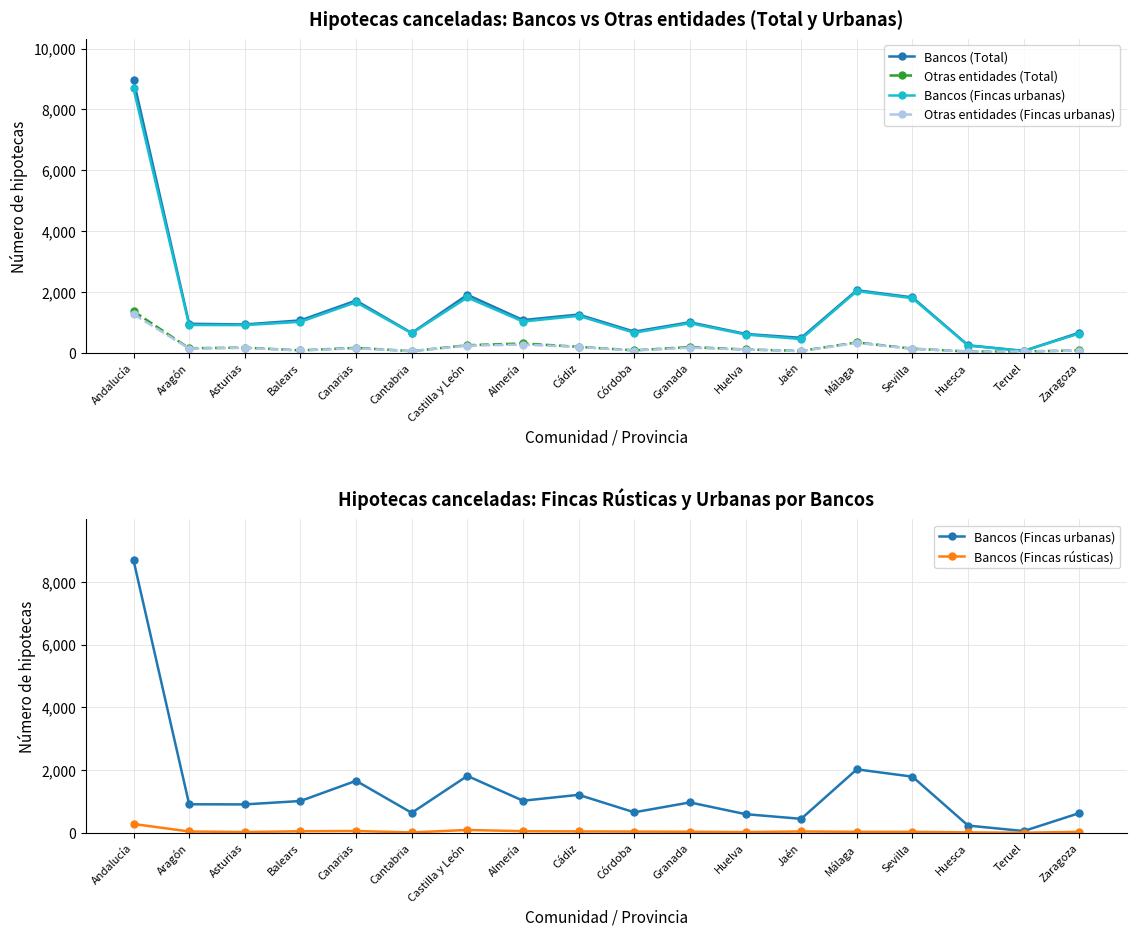

True or false: Bancos (Fincas urbanas) and Bancos (Total) cross at least once.

False